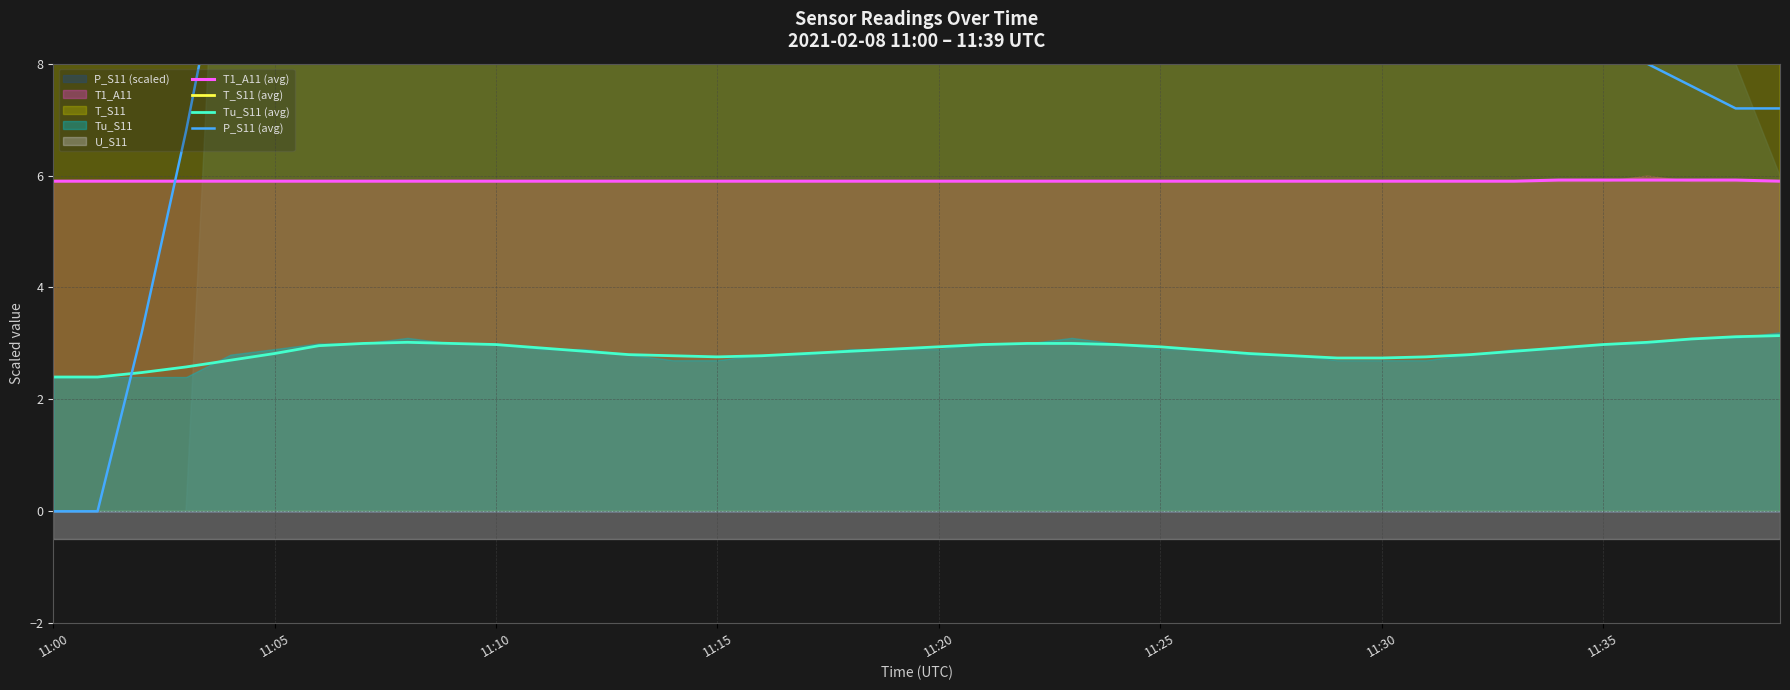

Which series has the largest total across all categories?

P_S11 (avg)